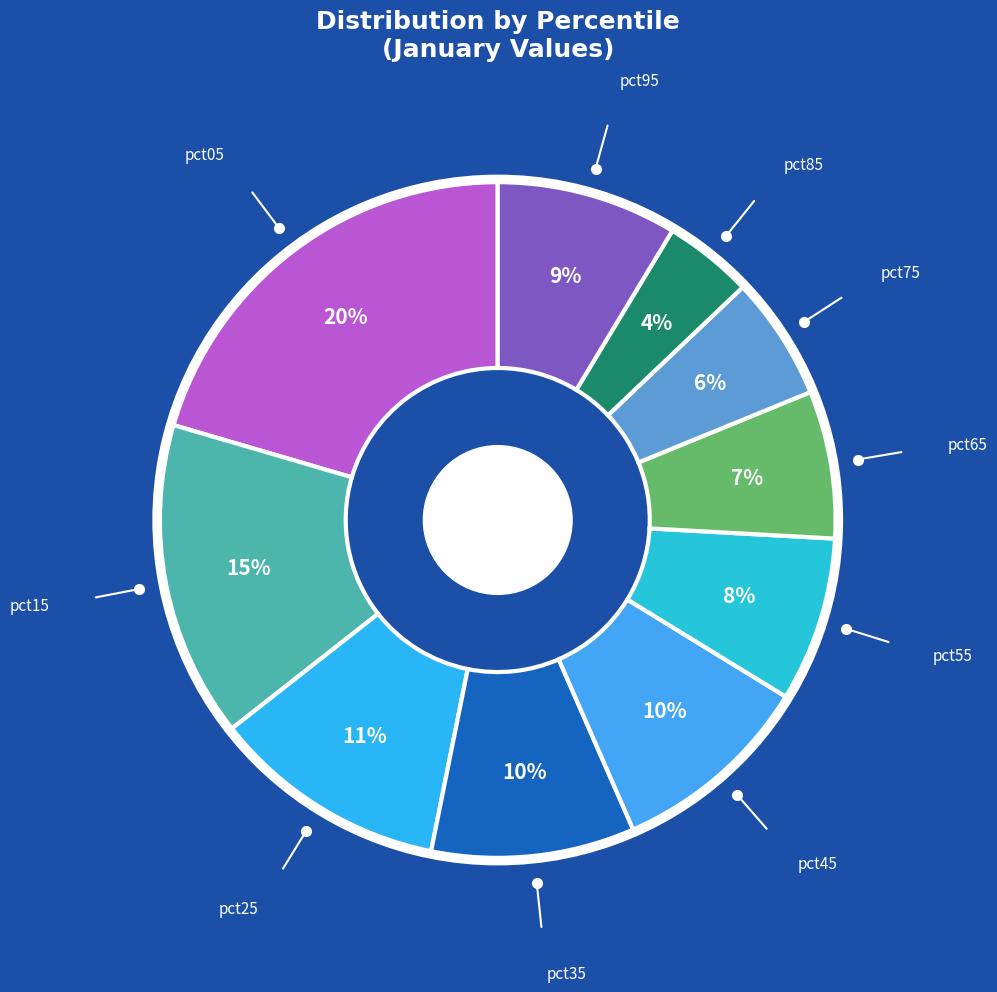

How many segments does this pie chart have?

10